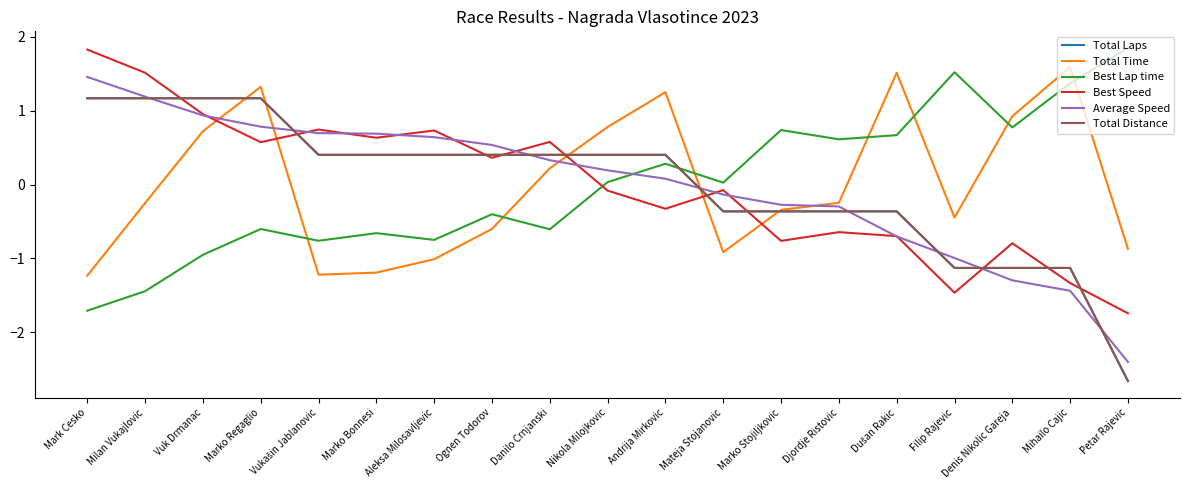

Does the chart have visible grid lines?

No